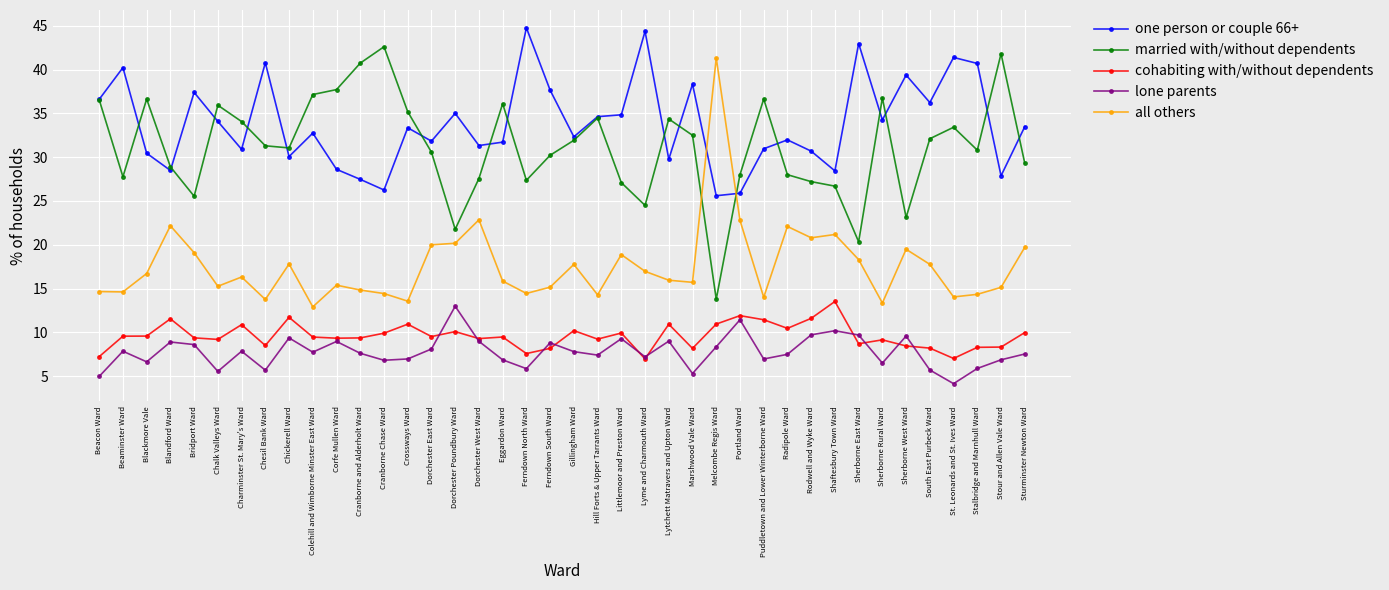

The value of lone parents at Ferndown South Ward is 8.8. True or false?

True